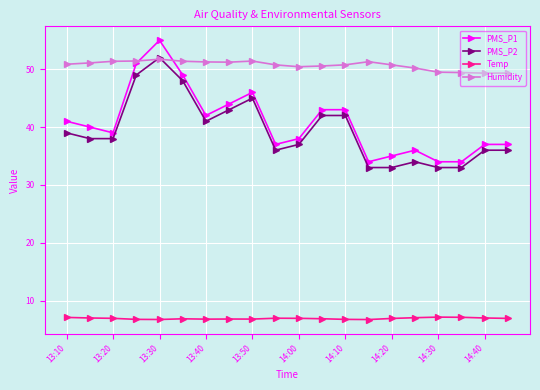

What is the lowest value of the PMS_P1 series?

34.0